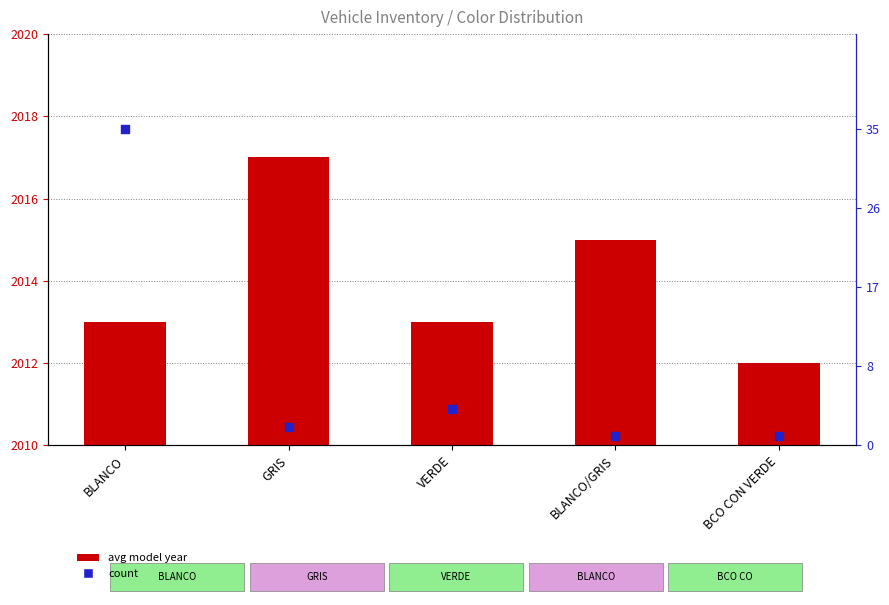

Which series reaches the maximum Y coordinate?

count